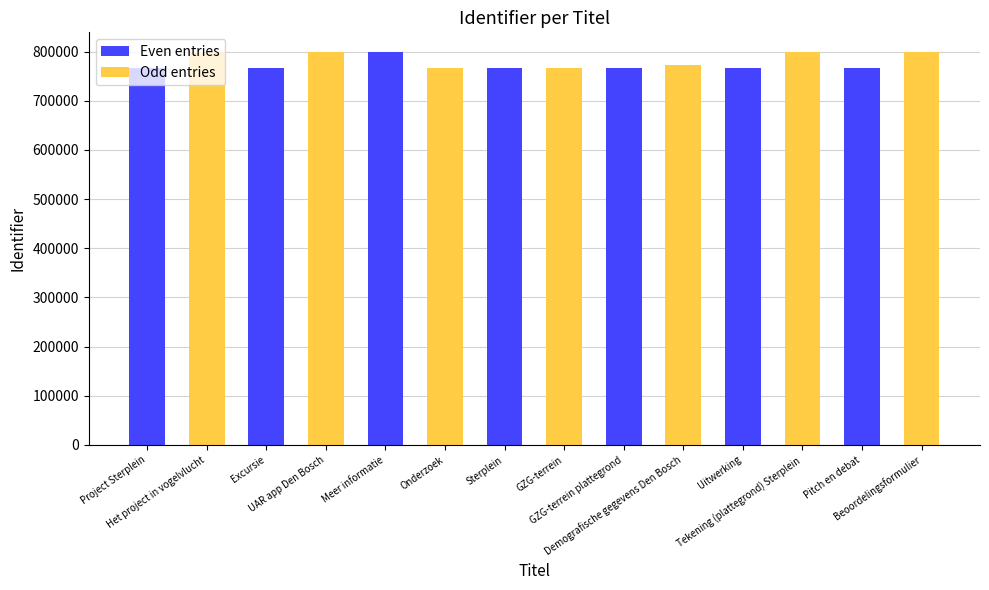

What is the label of the 13th bar from the left?

Pitch en debat